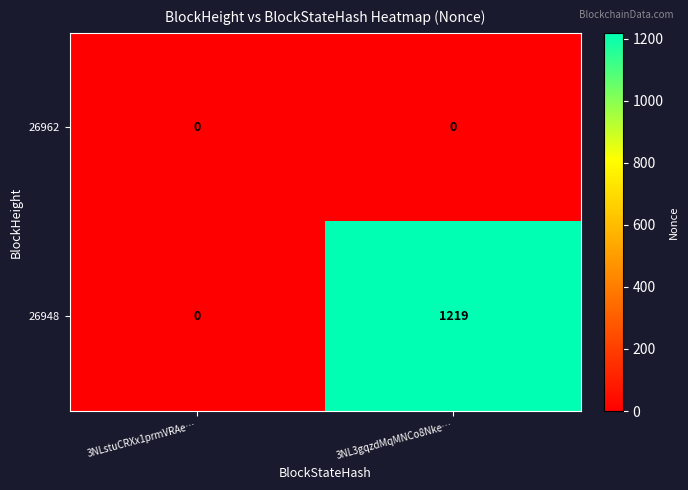

List the series in order of their peak value, lowest first.

26962, 26948